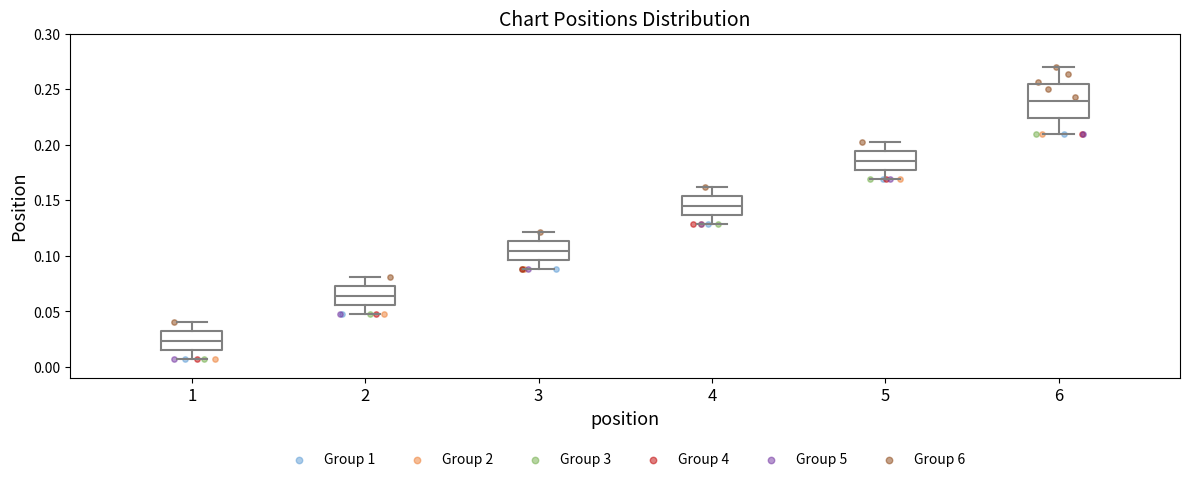

Where does the median line of the box at x = 4 sit on the y-axis? The values are not printed on the chart, so give them approximately, as read against the axis.

0.145